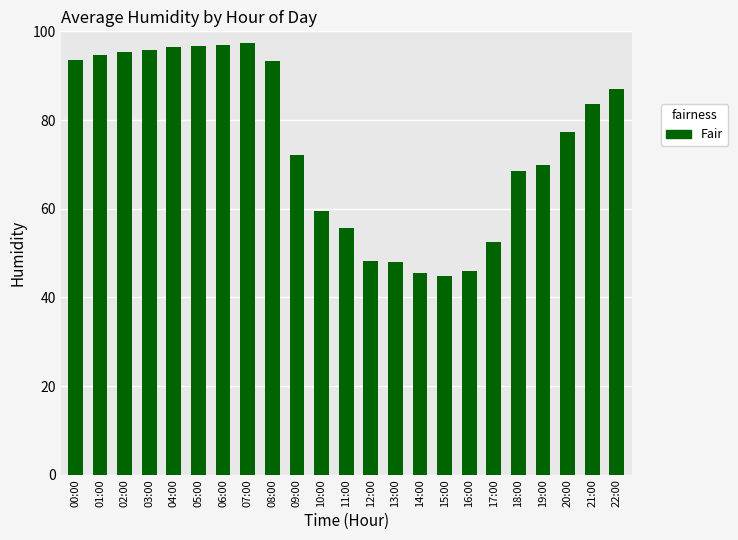

What is the difference between the values at 22:00 and 20:00?

9.9